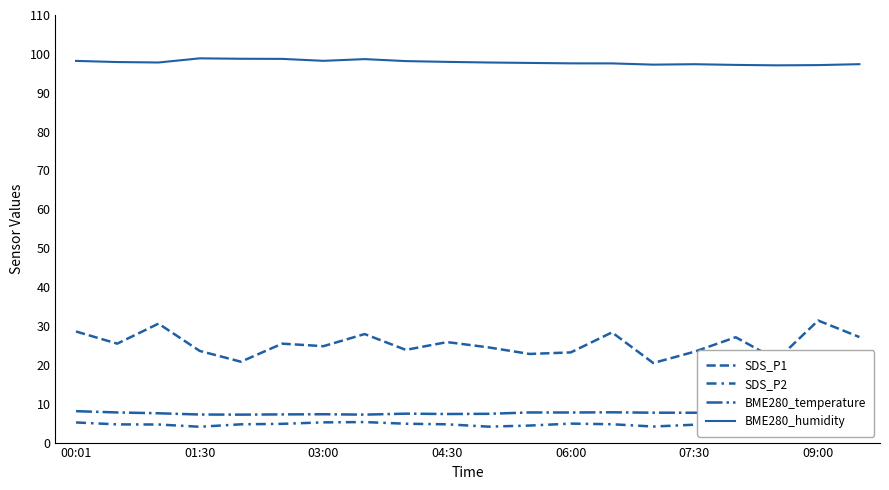

What is the maximum value for BME280_temperature?

8.1